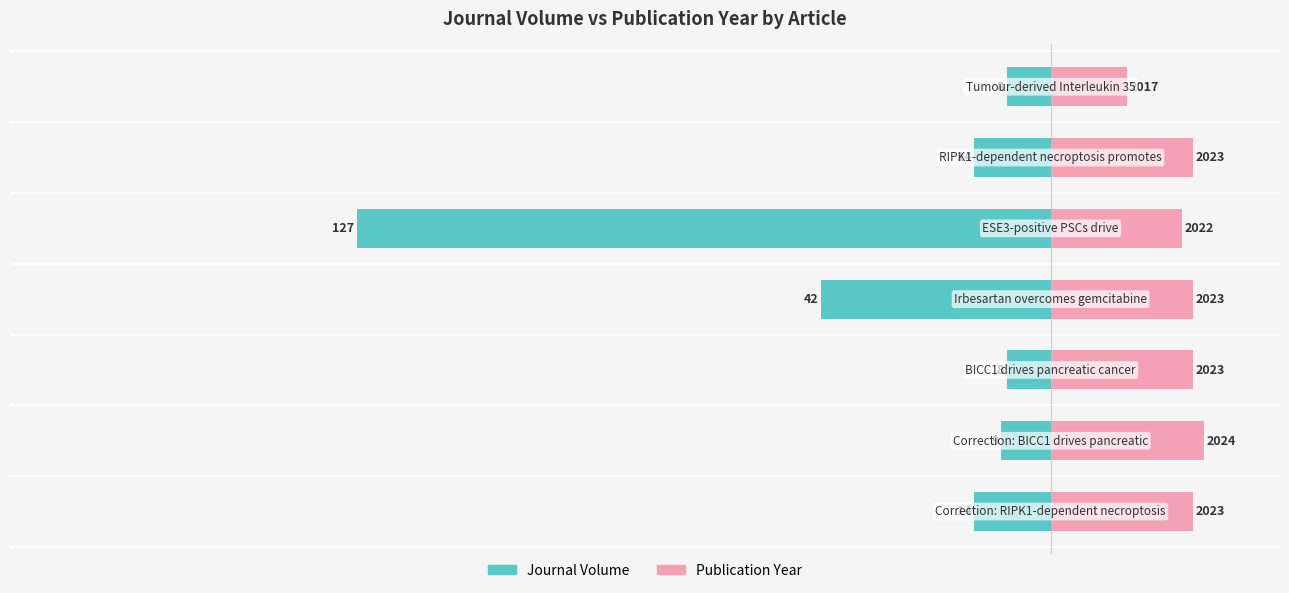

Are the bars horizontal?

Yes